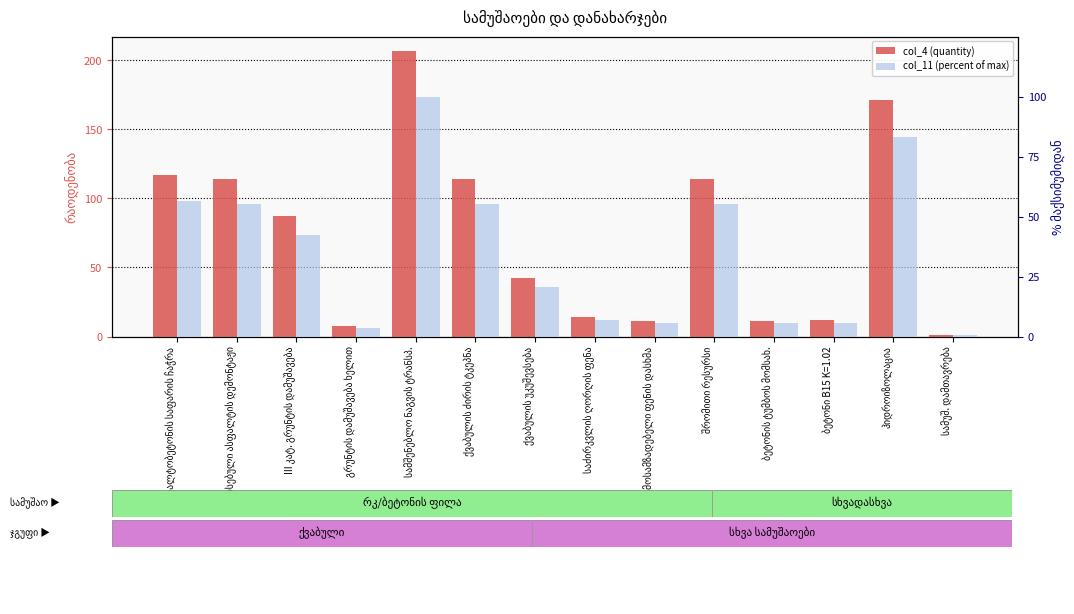

Count the number of categories in the chart.

14